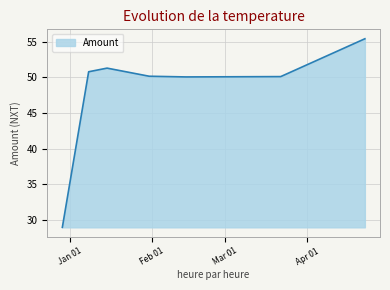

What is the difference between the maximum and minimum values?

26.5